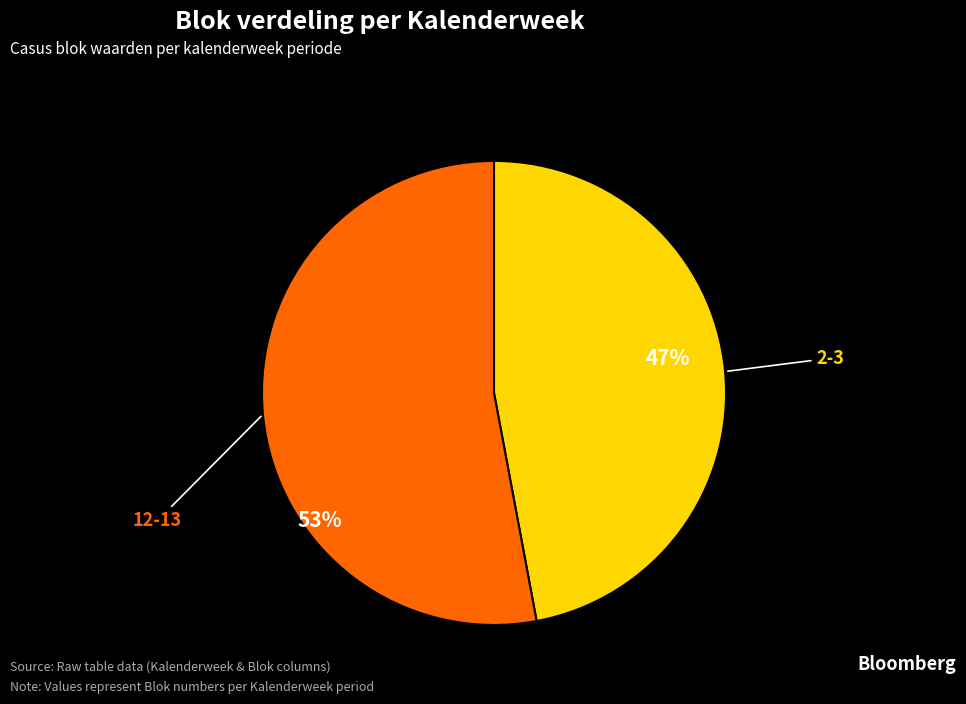

Rank the categories by value from lowest to highest.

2-3, 12-13